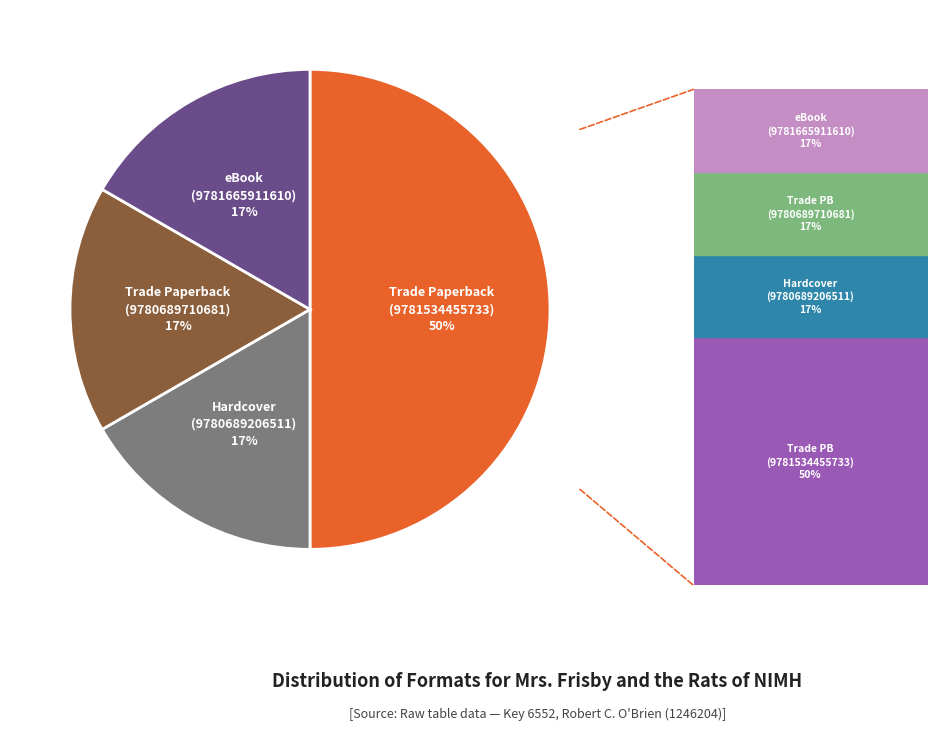

To the nearest percent, what is the average slice percentage?

25%